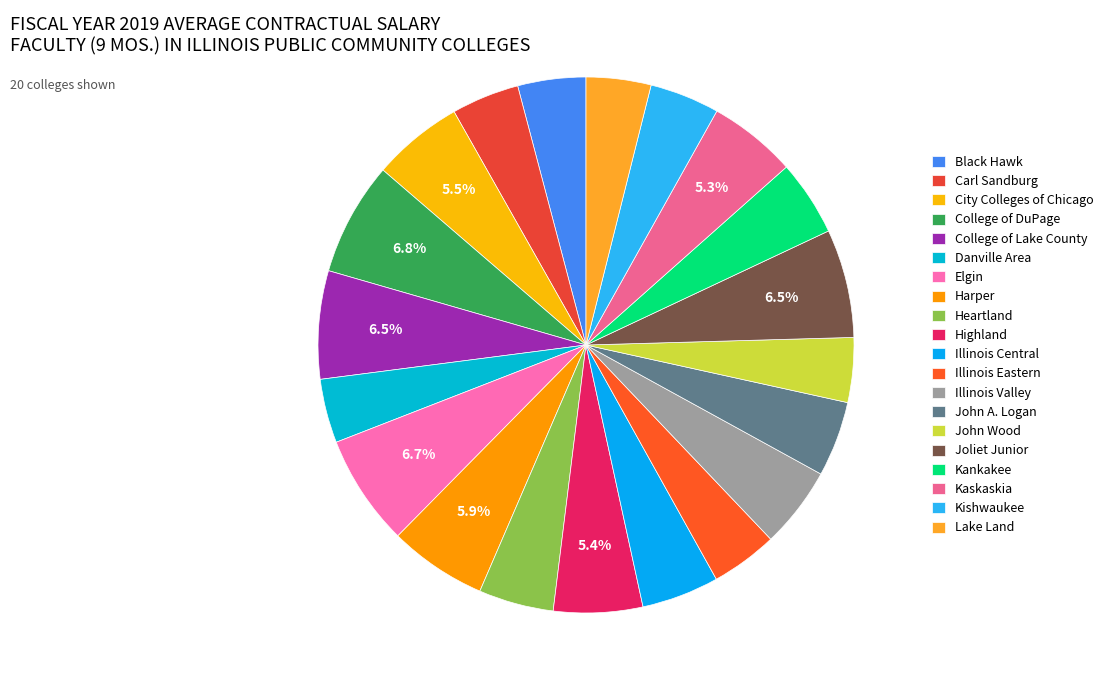

How many slices are in this pie chart?

20